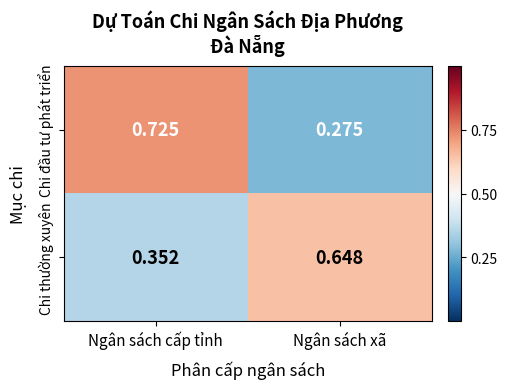

At which category is the sum across all series the highest?

Ngân sách cấp tỉnh